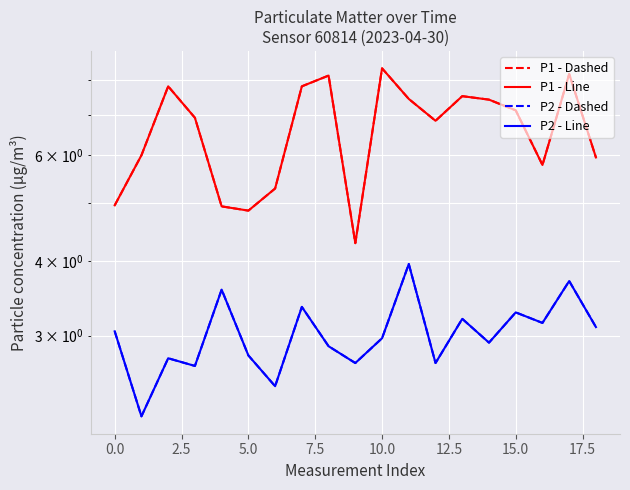

Reading left to right, extract all data points from this chart.

P1 - Dashed: 5.0	6.0	7.8	6.9	4.9	4.8	5.3	7.8	8.2	4.3	8.4	7.5	6.8	7.5	7.4	7.1	5.8	8.2	6.0
P1 - Line: 5.0	6.0	7.8	6.9	4.9	4.8	5.3	7.8	8.2	4.3	8.4	7.5	6.8	7.5	7.4	7.1	5.8	8.2	6.0
P2 - Dashed: 3.0	2.2	2.8	2.7	3.6	2.8	2.5	3.4	2.9	2.7	3.0	4.0	2.7	3.2	2.9	3.3	3.1	3.7	3.1
P2 - Line: 3.0	2.2	2.8	2.7	3.6	2.8	2.5	3.4	2.9	2.7	3.0	4.0	2.7	3.2	2.9	3.3	3.1	3.7	3.1